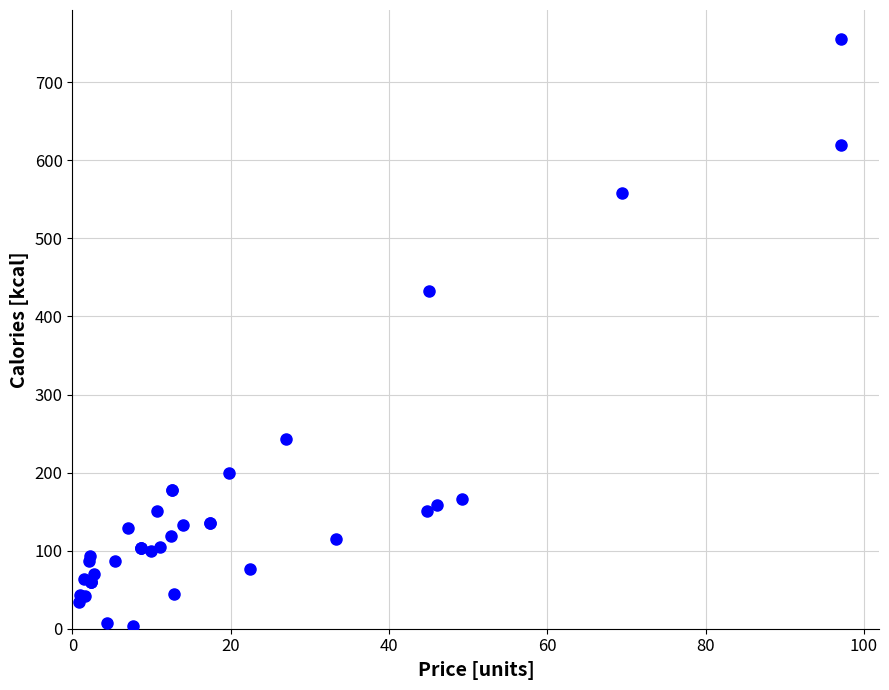

What Y value in the scatter plot is closest to 379?

433